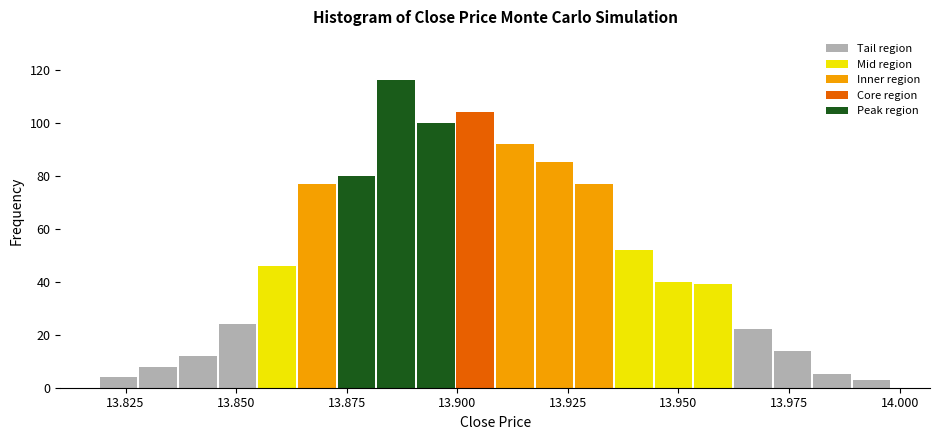

Read against the x-axis, roughly where is the centre of the tallest bar?

13.885